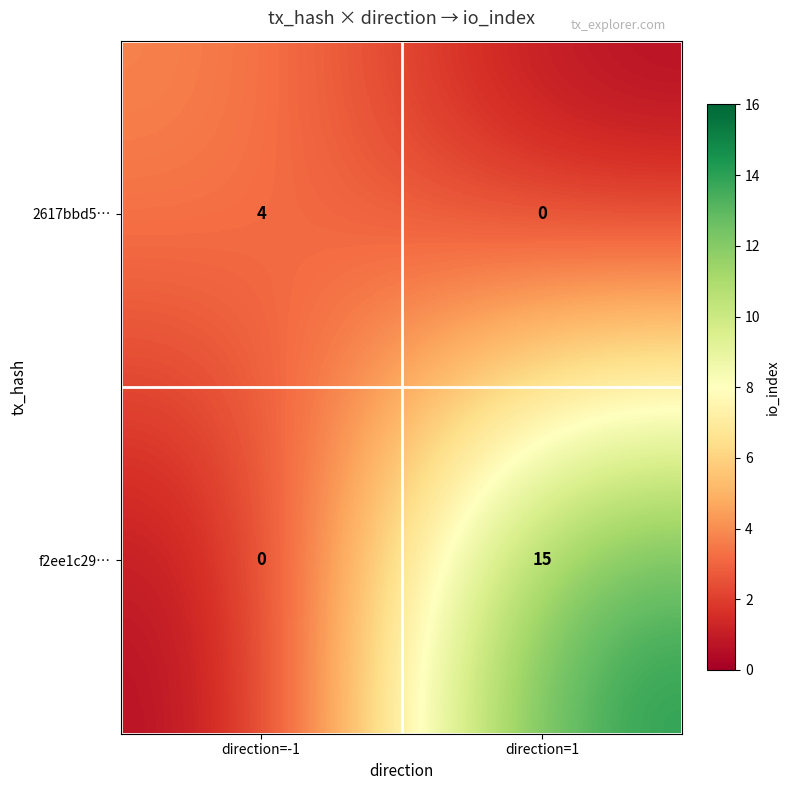

Which series has the largest range (max minus min)?

f2ee1c29…